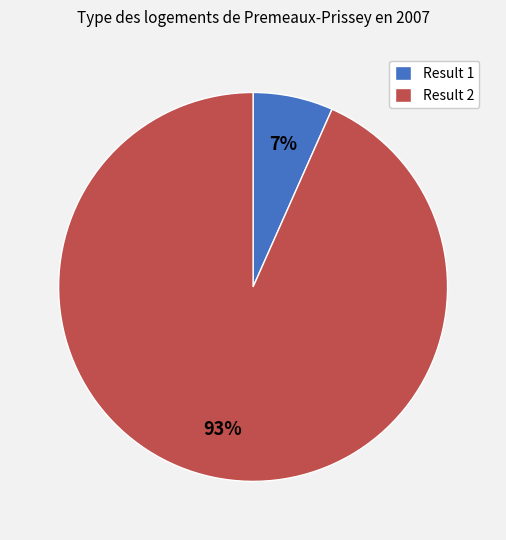

Which slice is the smallest?

Result 1